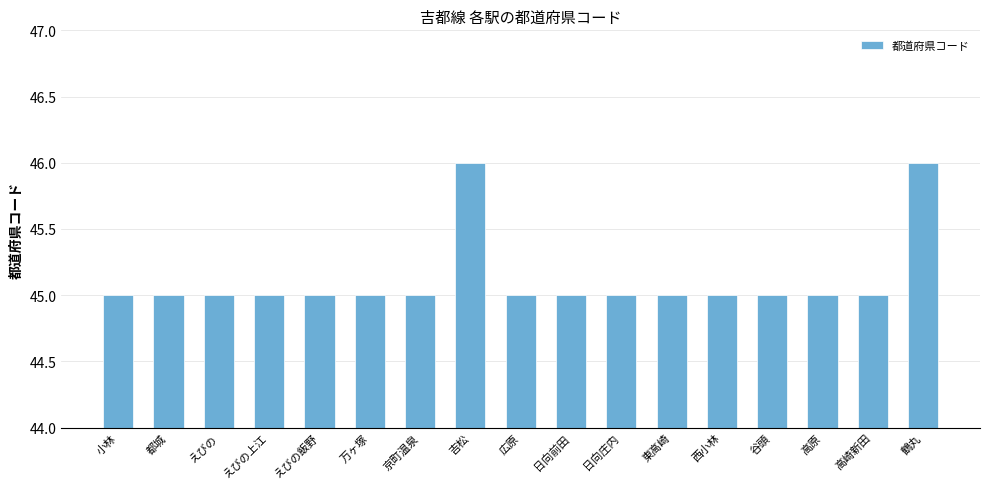

Is it true that the value at えびの上江 is 45?

True